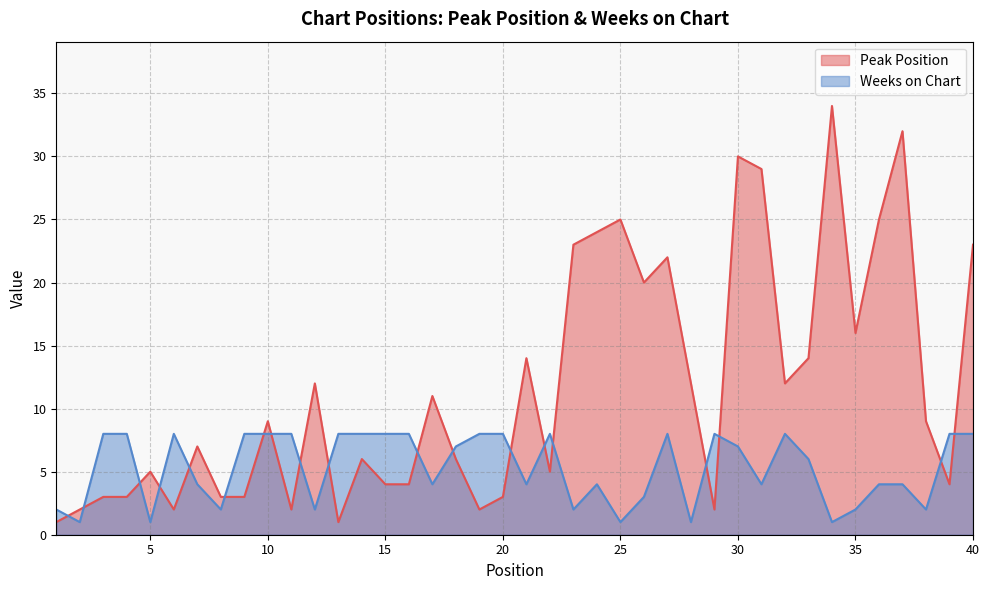

What is the maximum value shown in the chart?

34